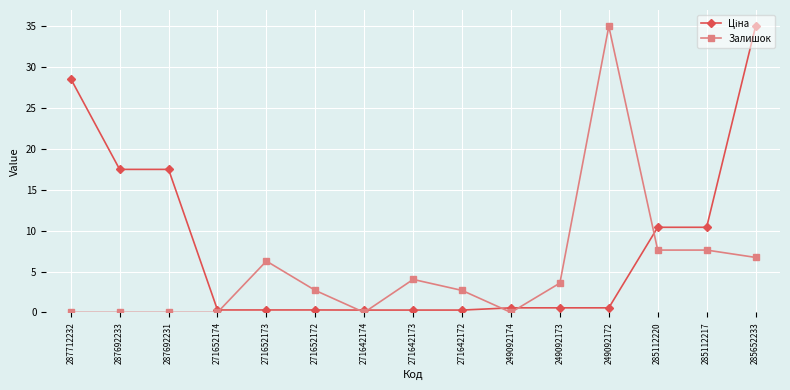

What is the label of the 10th point from the right?

271652172